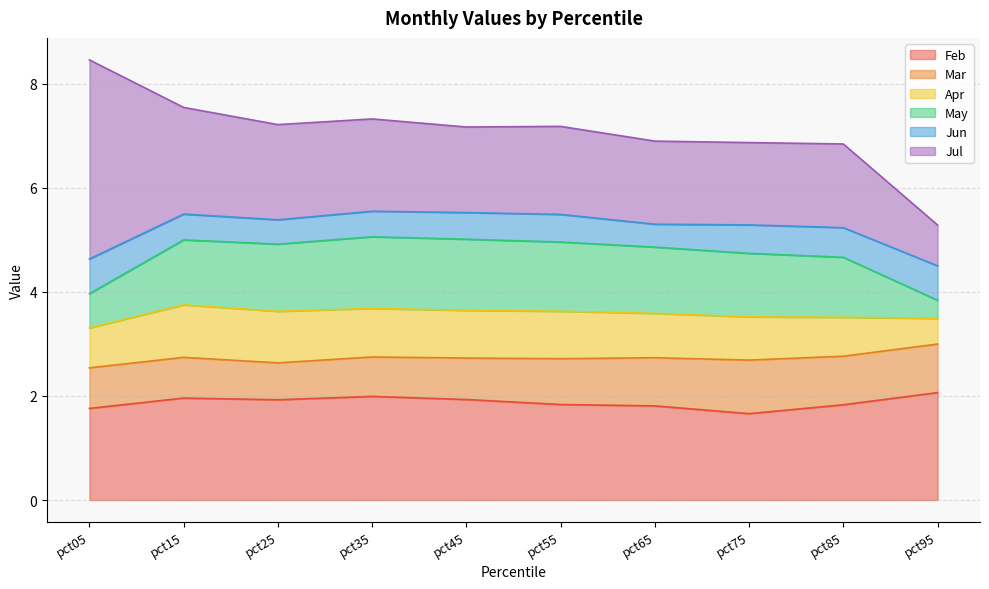

At which category is the sum across all series the highest?

pct05